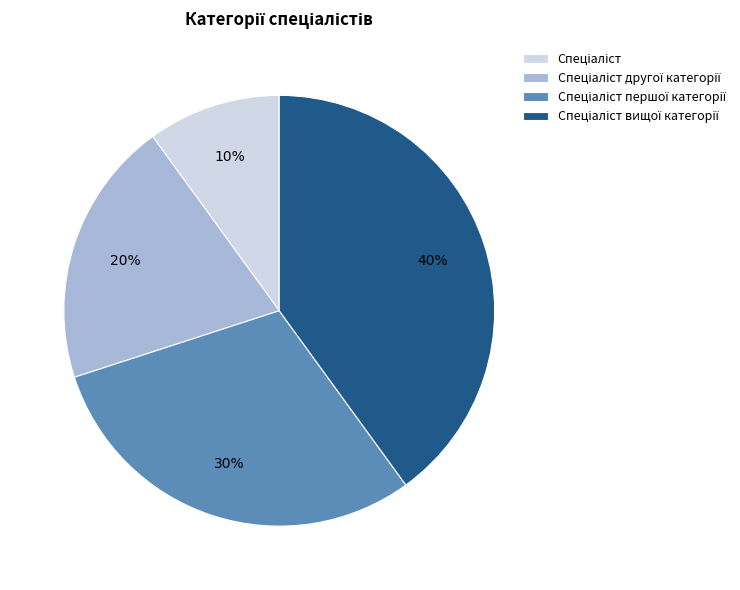

Is there a majority slice in this chart?

No